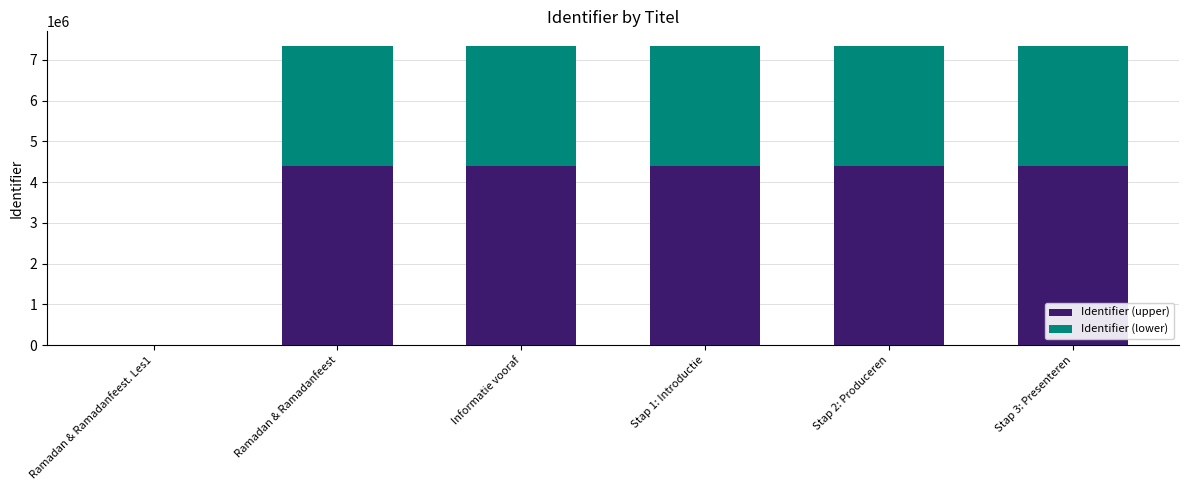

What is the highest value of the Identifier (upper) series?

4402156.2